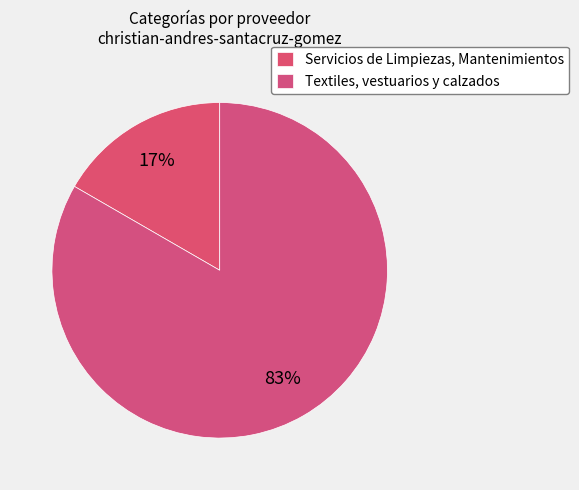

The Servicios de Limpiezas, Mantenimientos slice represents 17% of the pie. True or false?

True